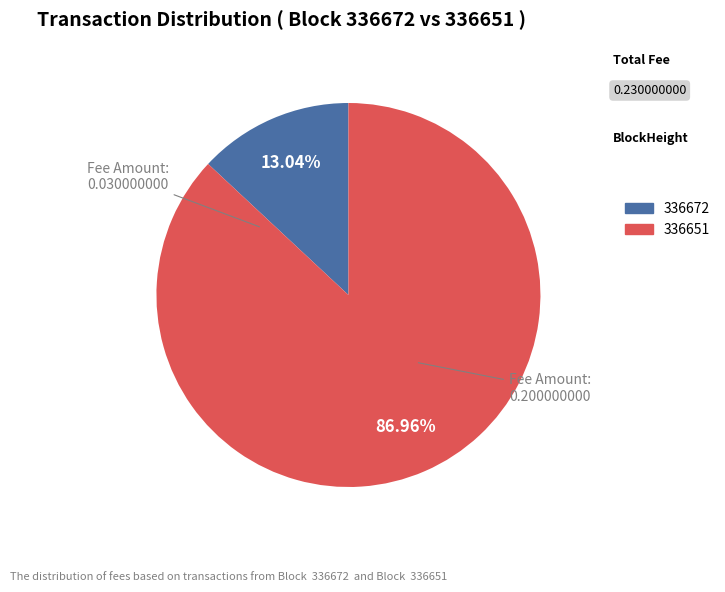

What is the majority slice?

336651